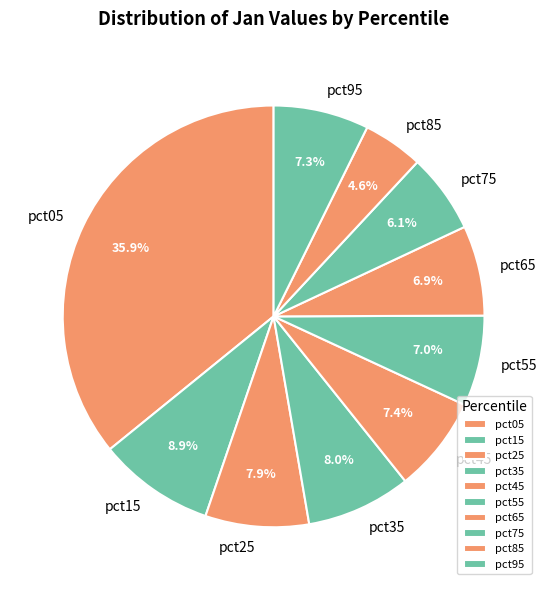

What is the ratio of the value at pct85 to the value at pct05?

0.1